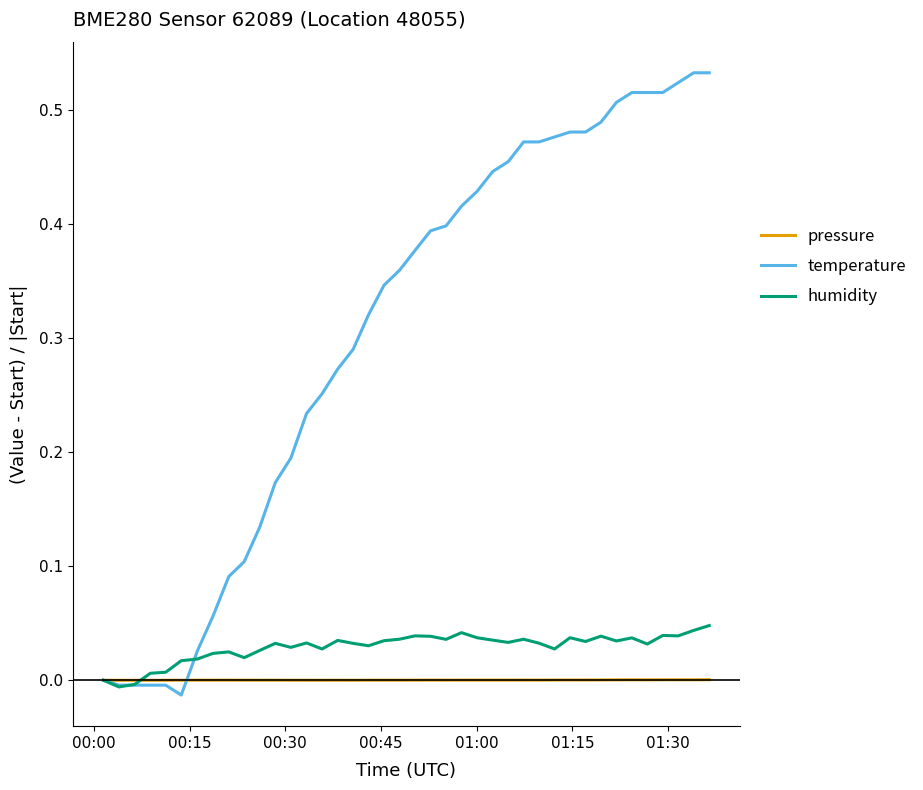

How many lines are shown in the chart?

3